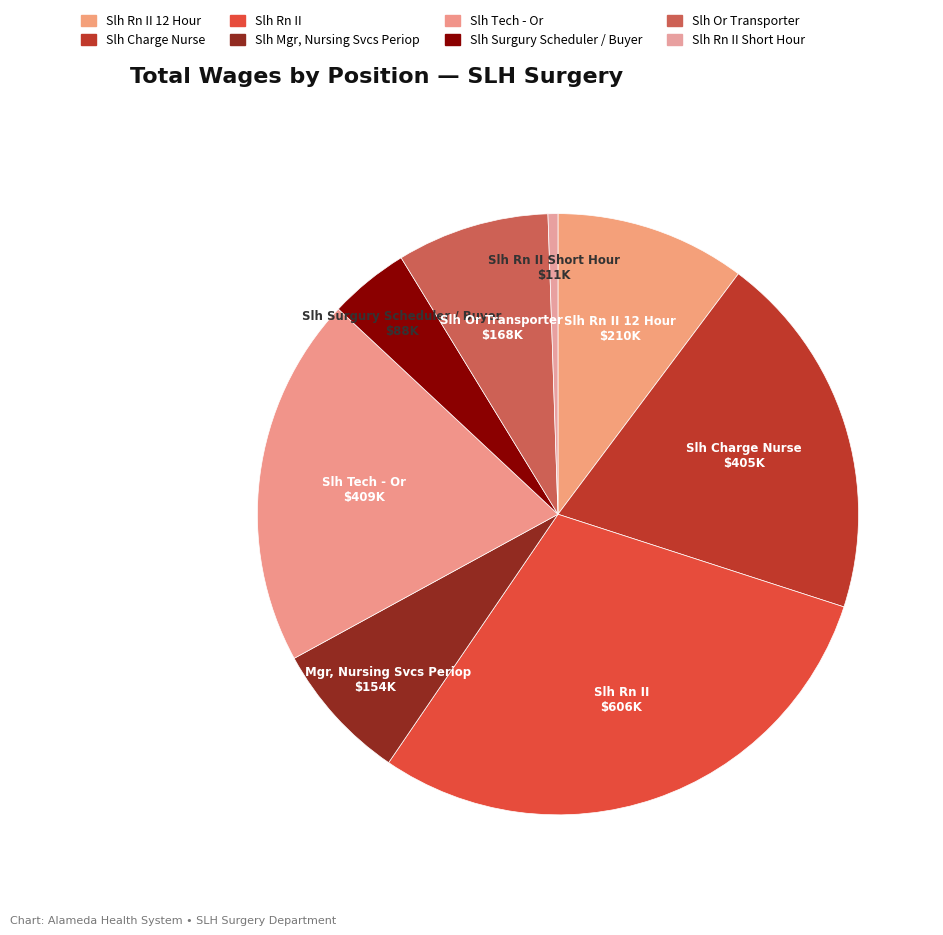

Which slice is the smallest?

Slh Rn II Short Hour